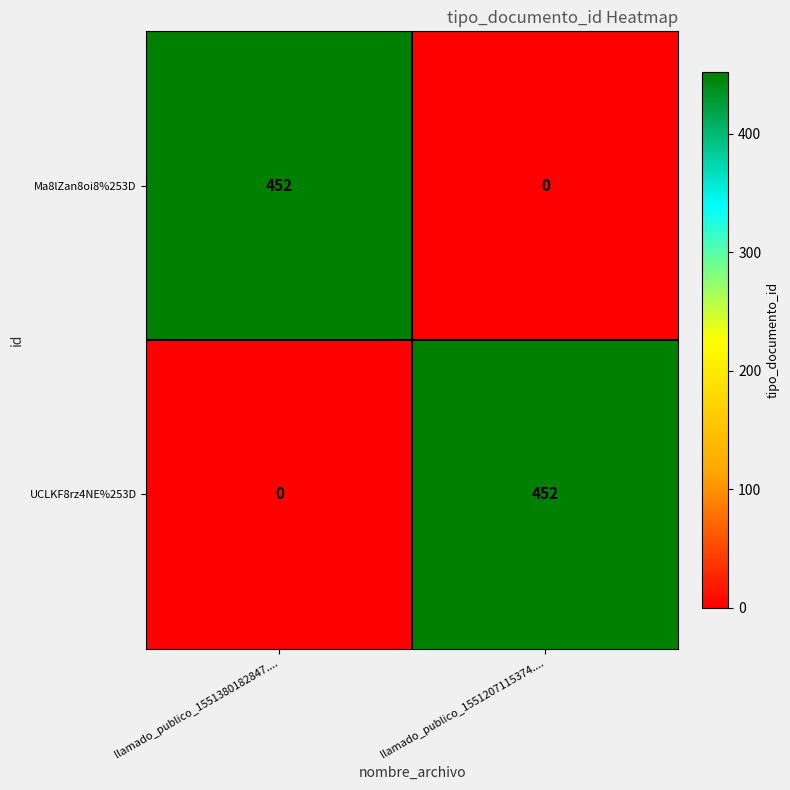

What is the average value of the UCLKF8rz4NE%253D series?

226